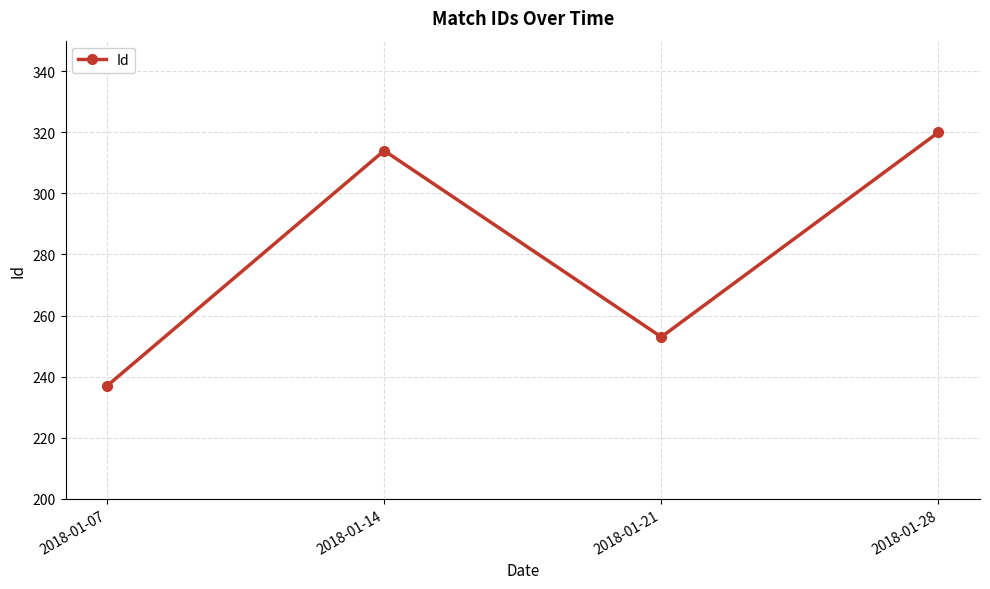

What is the difference between the maximum and second lowest values?

67